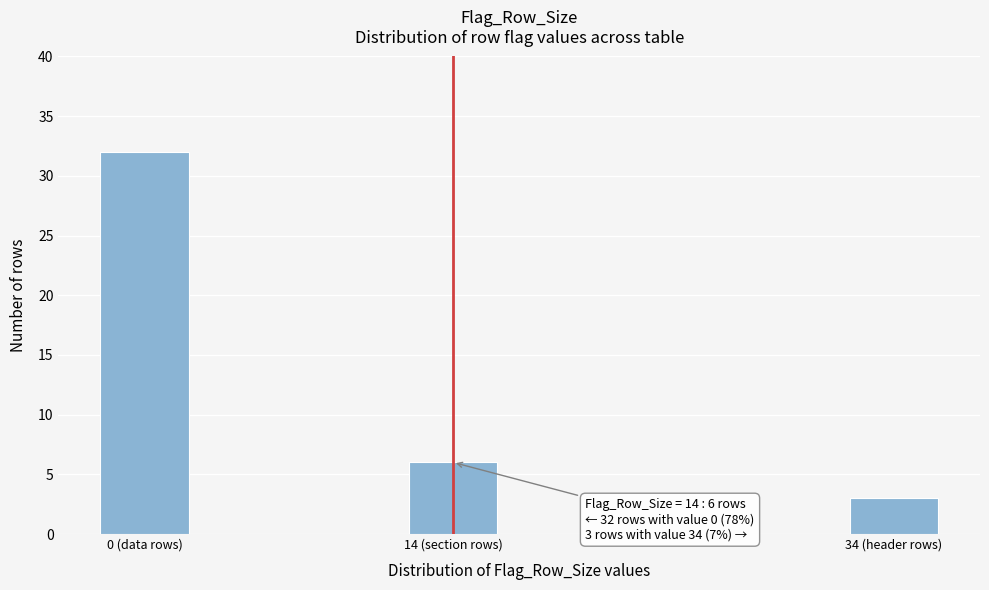

Reading left to right, list all the values displayed in this chart.

0 (data rows)=32	14 (section rows)=6	34 (header rows)=3